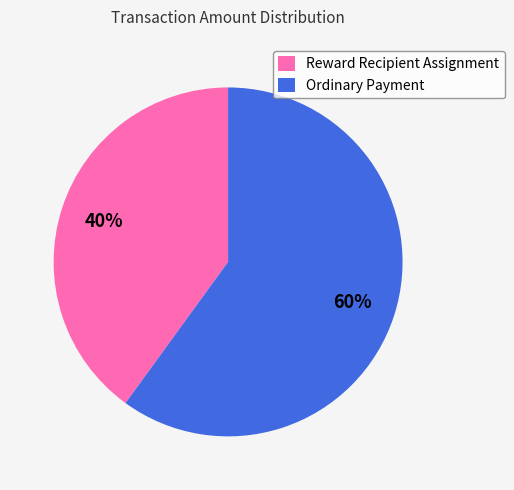

To the nearest percent, what is the difference between the largest and smallest slice percentages?

20%